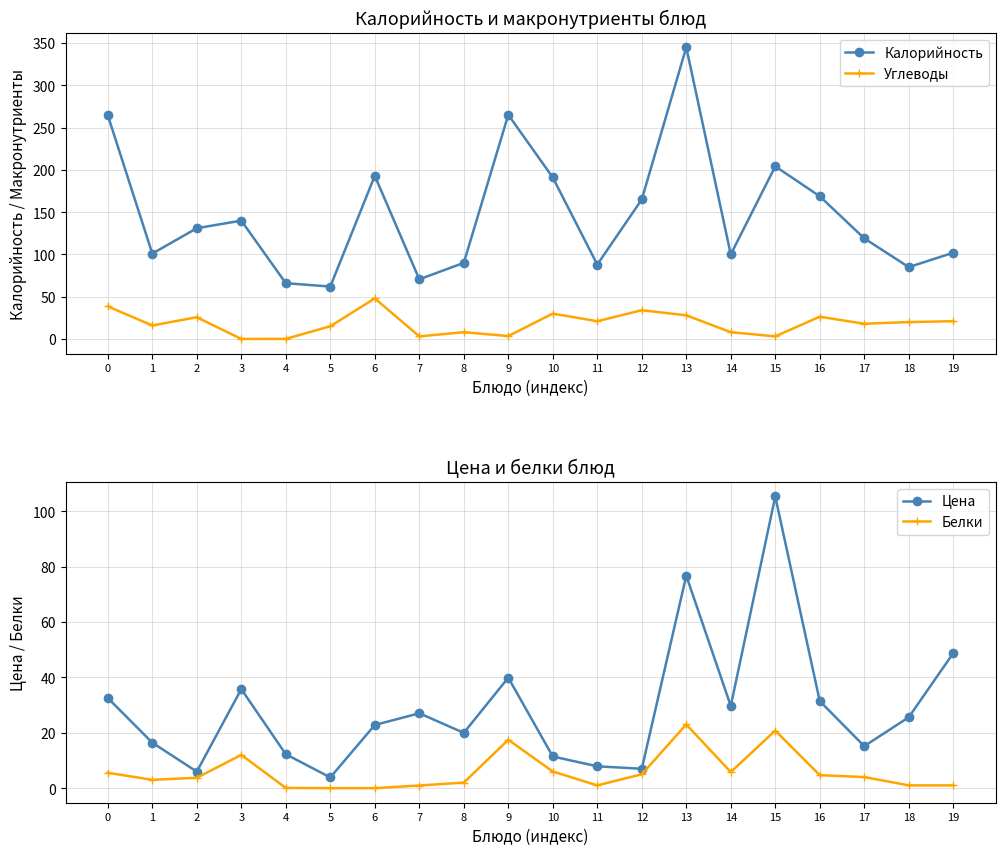

The value of Калорийность at 9 is 351.1. True or false?

False